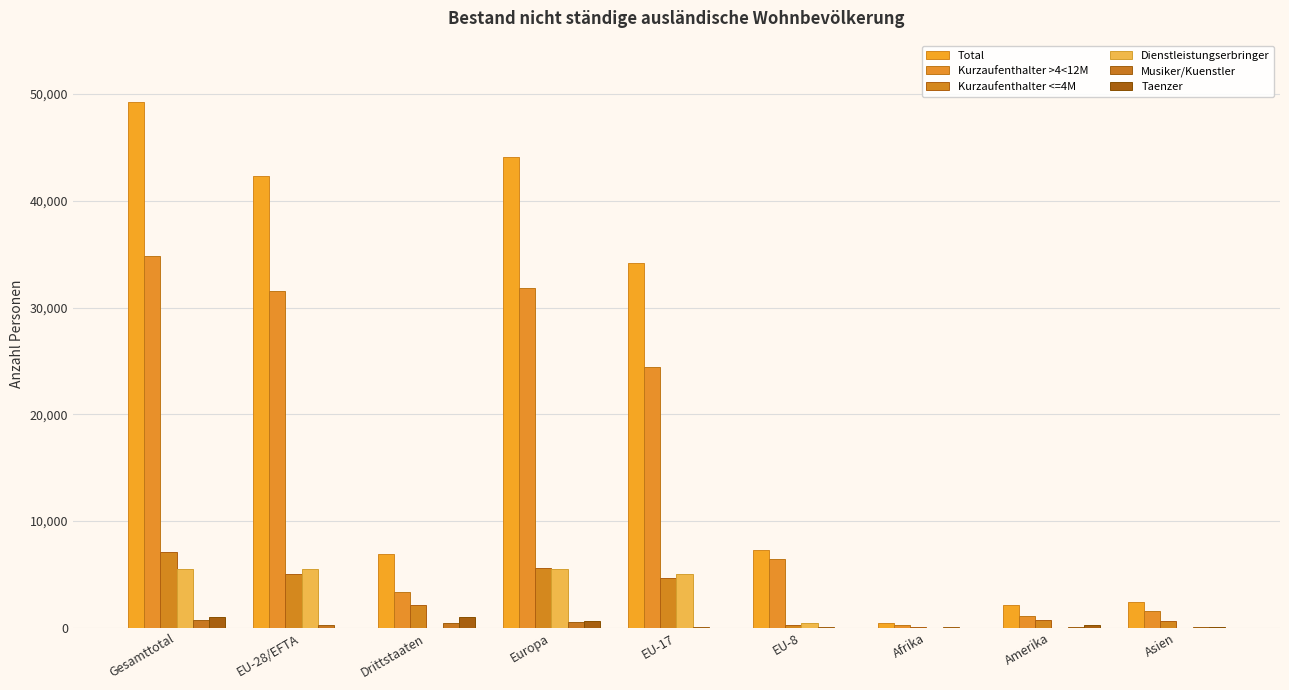

How many series are shown in this chart?

6